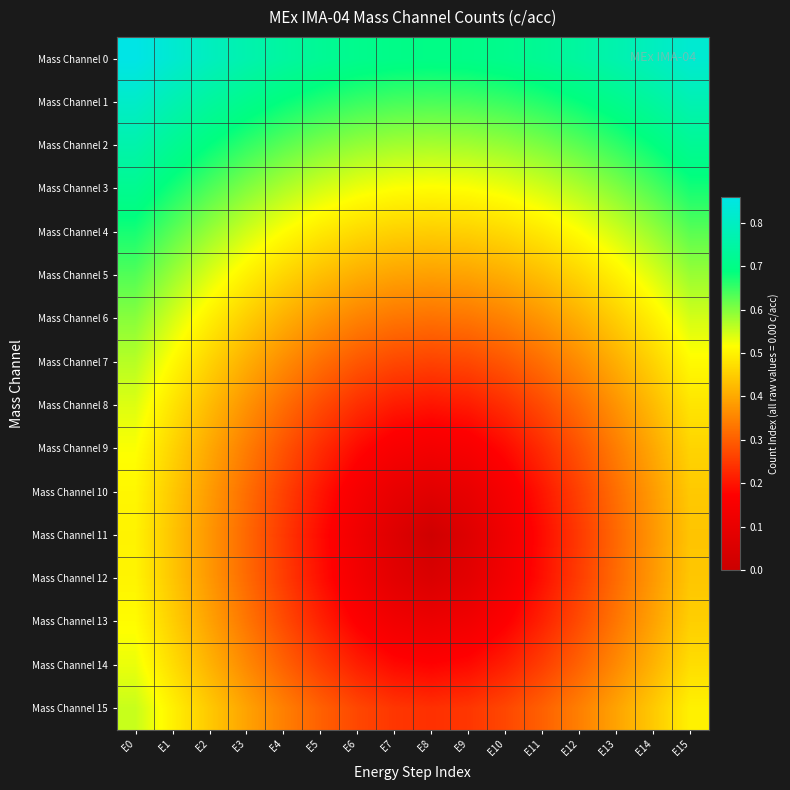

Which category has the highest value across all series?

E0